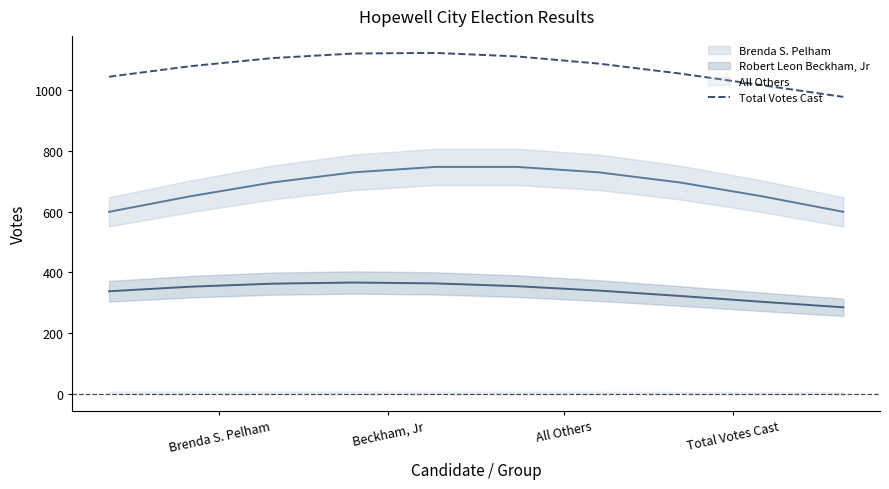

What is the maximum value shown in the chart?

1121.1